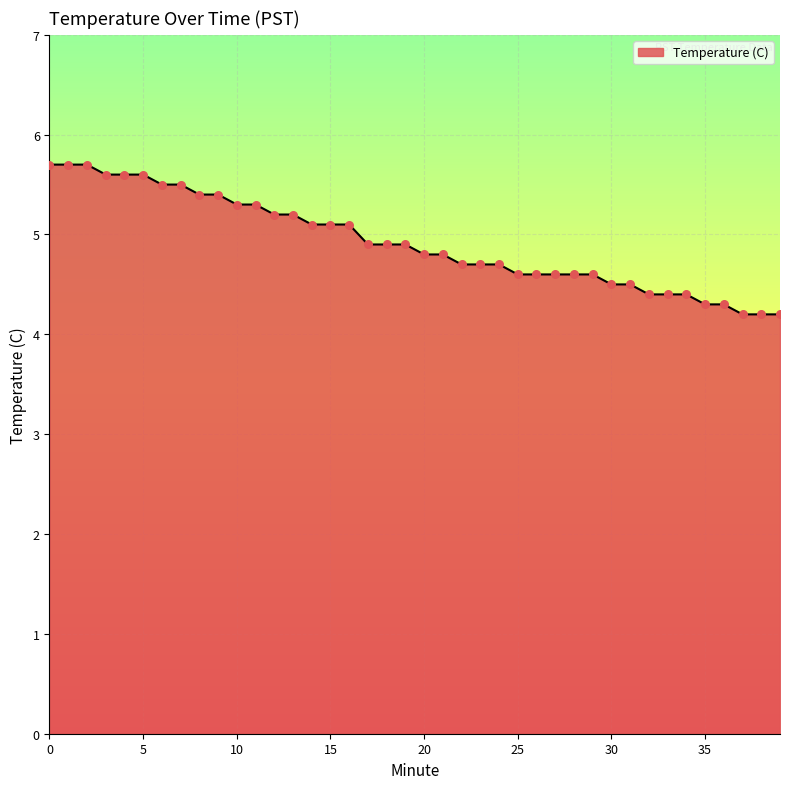

What is the difference between the maximum and minimum values?

1.5